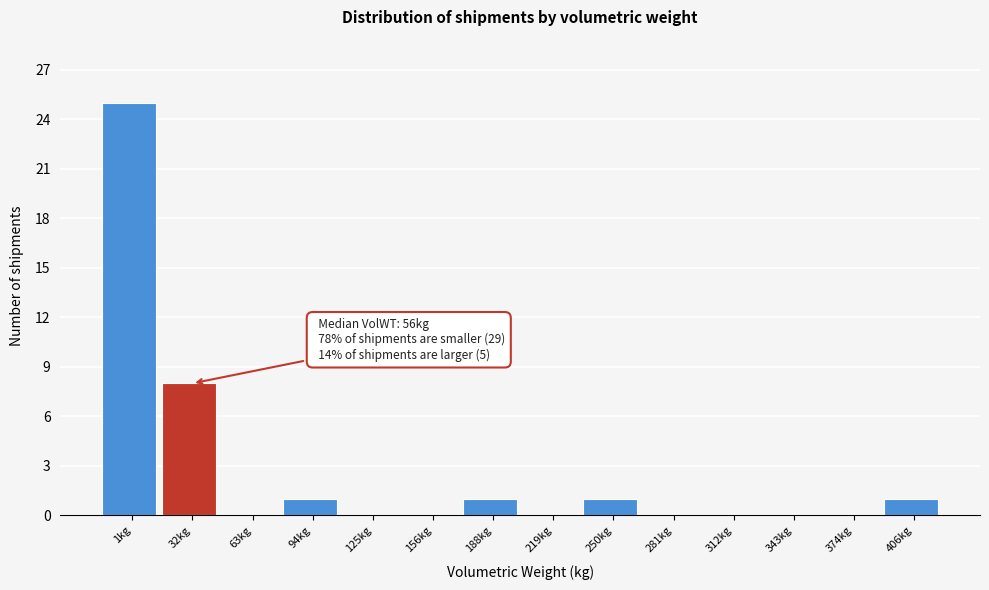

Reading left to right, list all the values displayed in this chart.

1kg=25	32kg=8	63kg=0	94kg=1	125kg=0	156kg=0	188kg=1	219kg=0	250kg=1	281kg=0	312kg=0	343kg=0	374kg=0	406kg=1